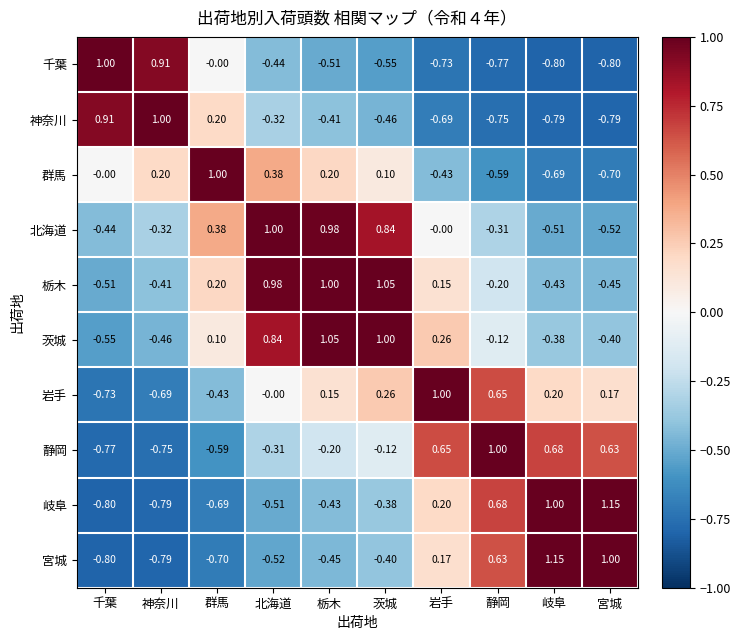

Which series has the largest total across all categories?

栃木